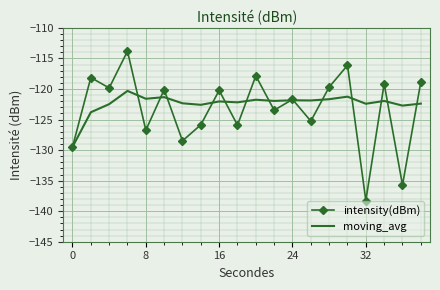

Which series has the widest spread of values?

intensity(dBm)